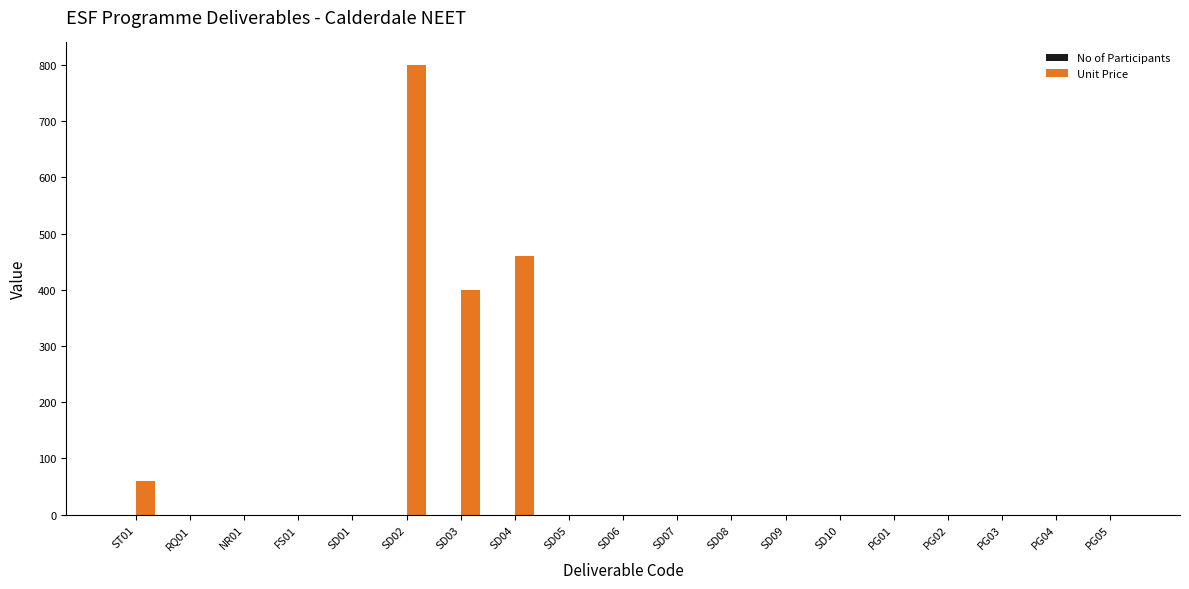

What is the greatest value displayed?

800